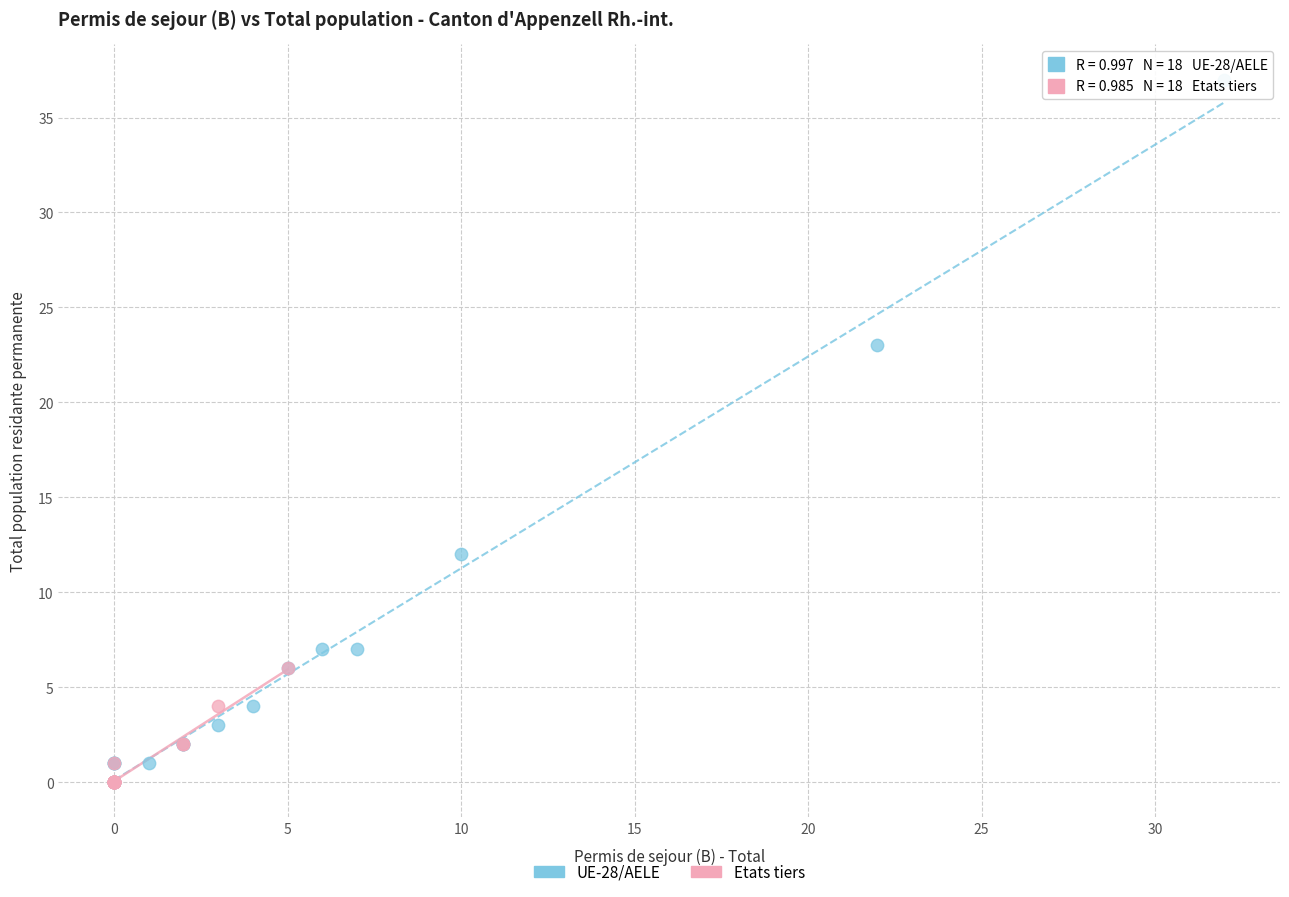

Which series has the widest spread of Y values?

UE-28/AELE